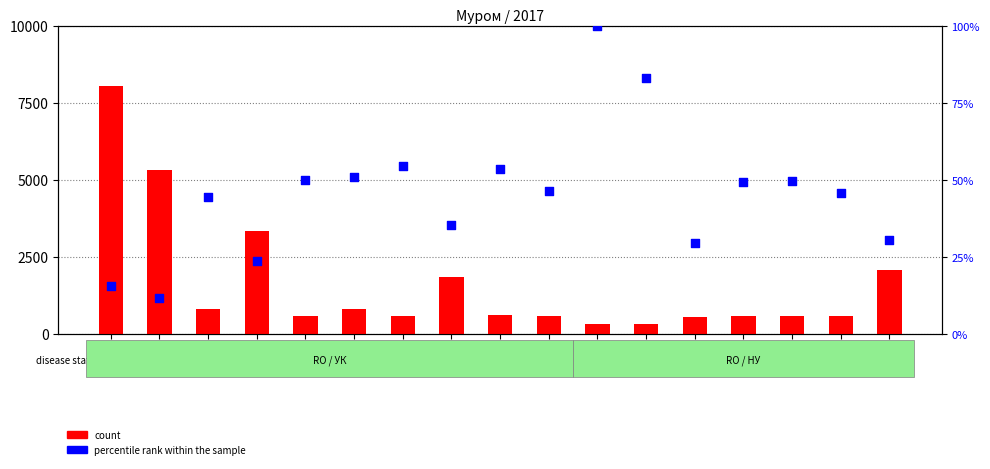

Which series reaches the minimum Y coordinate?

percentile rank within the sample